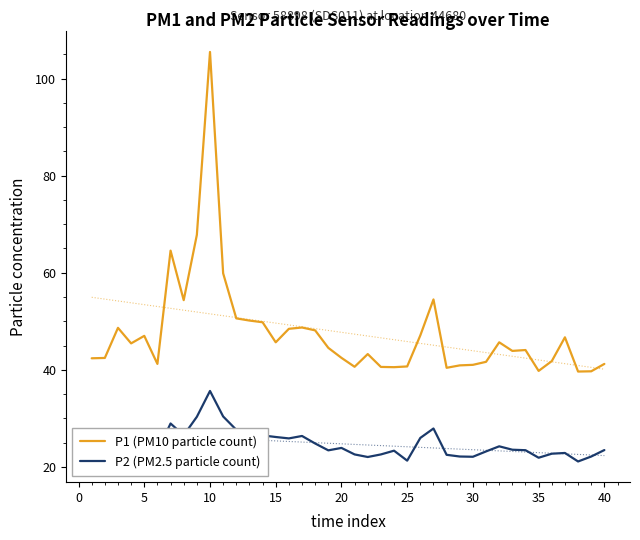

What is the value of the P2 (PM2.5 particle count) point at the 7th from the left?

28.9